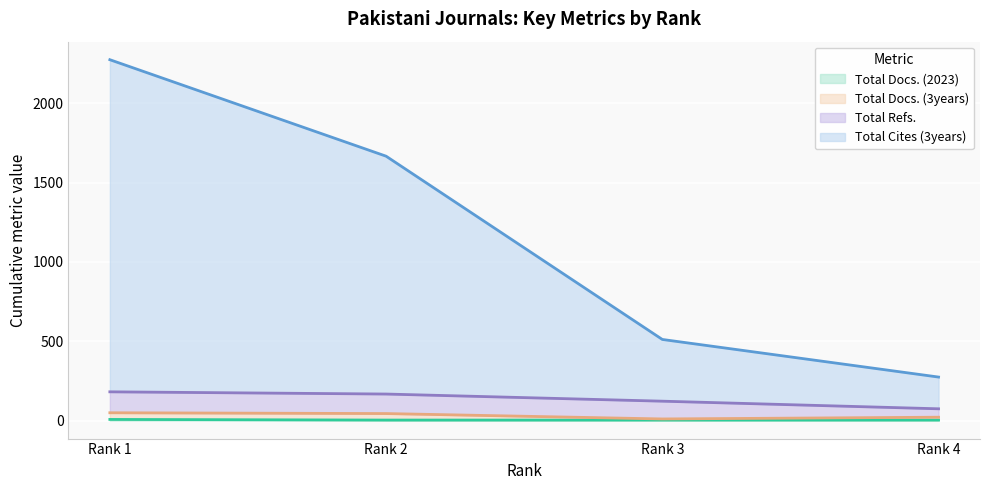

The value of Total Docs. (3years) at Rank 3 is 10. True or false?

True